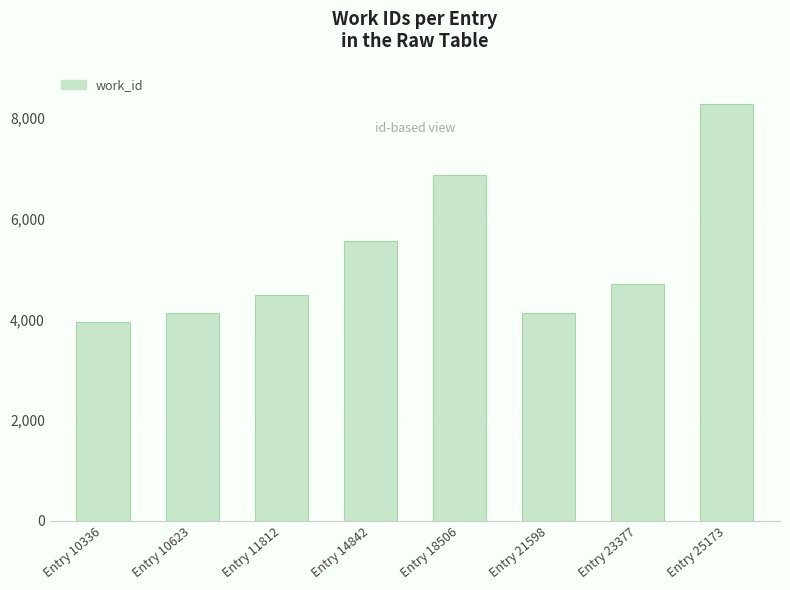

What is the change in value from Entry 10336 to Entry 11812?

+540